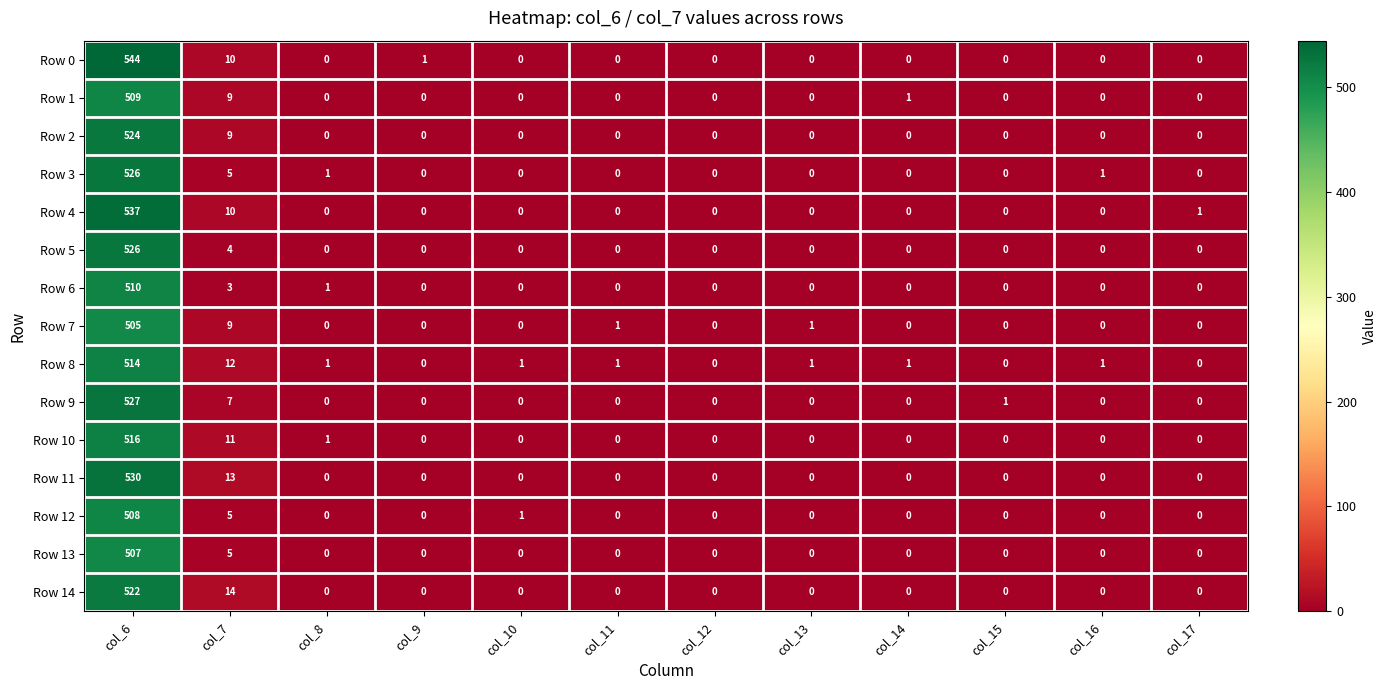

True or false: Row 1 has a value of 12 at col_7.

False